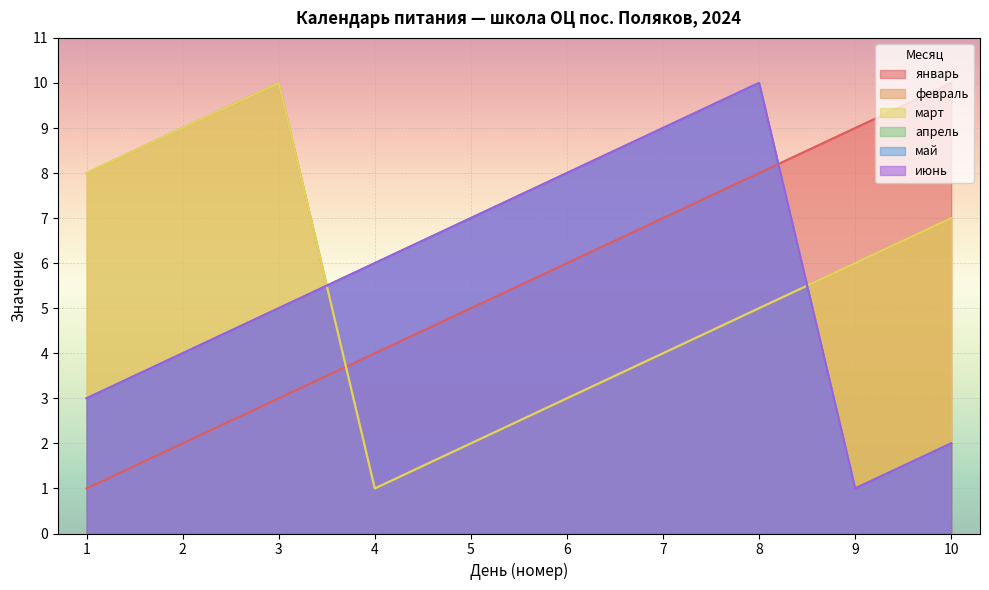

Which series has the largest total across all categories?

январь